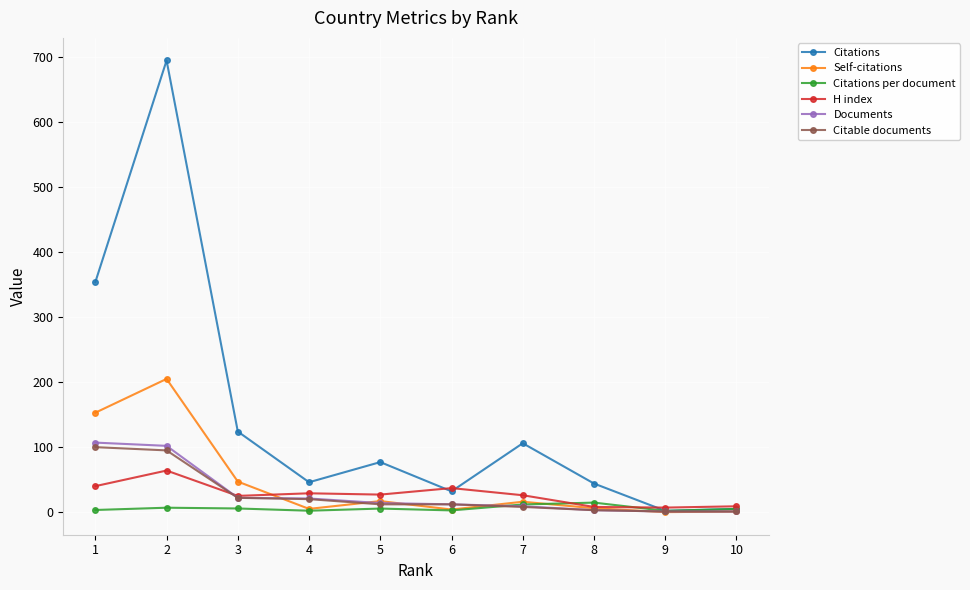

True or false: Self-citations has more than 0 interior local peaks.

True